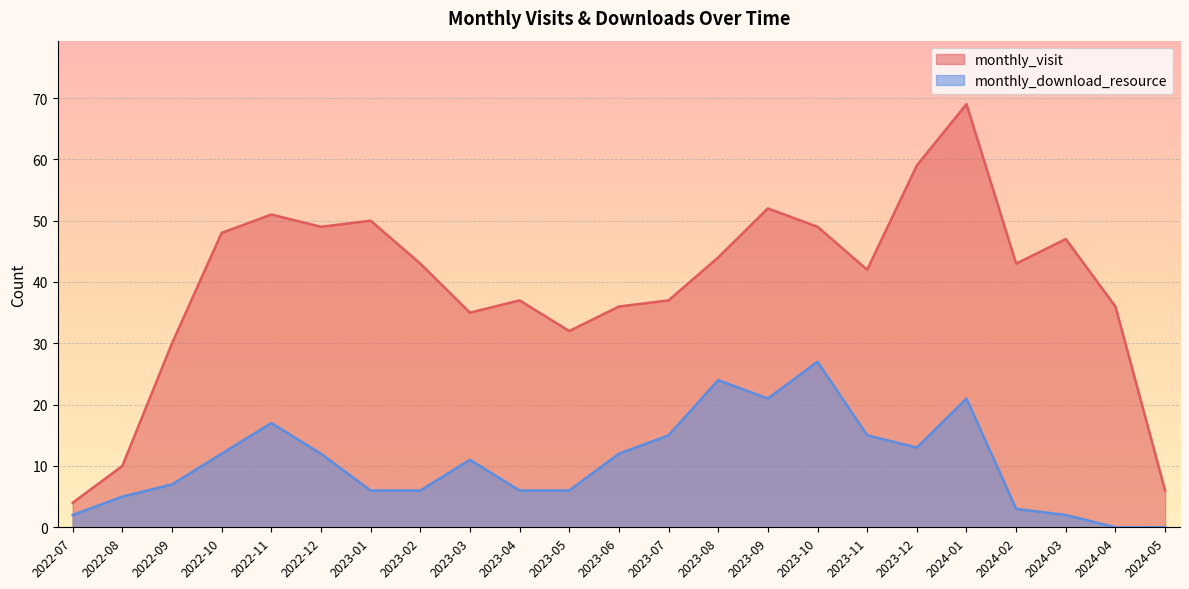

Reading left to right, list all the values displayed in this chart.

monthly_visit: 4	10	30	48	51	49	50	43	35	37	32	36	37	44	52	49	42	59	69	43	47	36	6
monthly_download_resource: 2	5	7	12	17	12	6	6	11	6	6	12	15	24	21	27	15	13	21	3	2	0	0